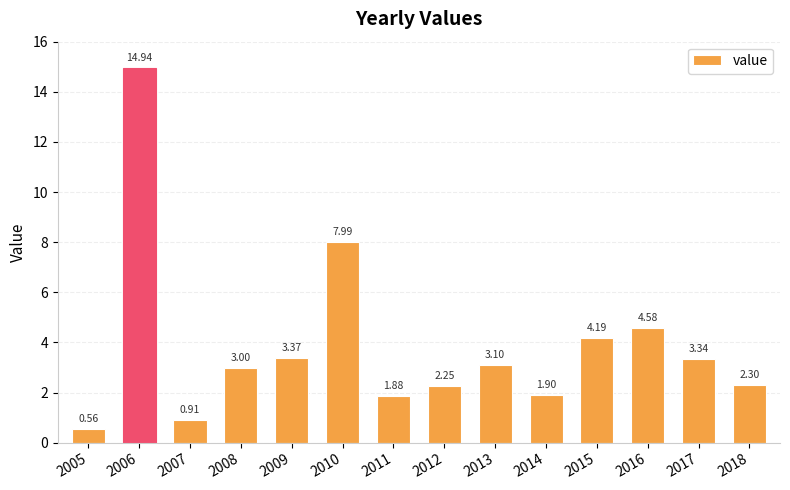

Rank the categories by value from lowest to highest.

2005, 2007, 2011, 2014, 2012, 2018, 2008, 2013, 2017, 2009, 2015, 2016, 2010, 2006